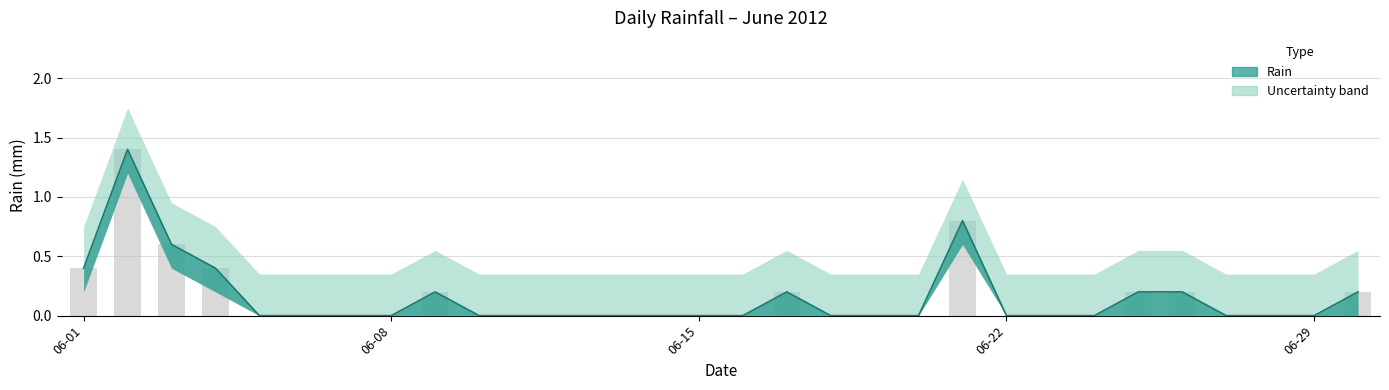

List the labels in order of value, smallest first.

2012-06-05, 2012-06-06, 2012-06-07, 2012-06-08, 2012-06-10, 2012-06-11, 2012-06-12, 2012-06-13, 2012-06-14, 2012-06-15, 2012-06-16, 2012-06-18, 2012-06-19, 2012-06-20, 2012-06-22, 2012-06-23, 2012-06-24, 2012-06-27, 2012-06-28, 2012-06-29, 2012-06-09, 2012-06-17, 2012-06-25, 2012-06-26, 2012-06-30, 2012-06-01, 2012-06-04, 2012-06-03, 2012-06-21, 2012-06-02